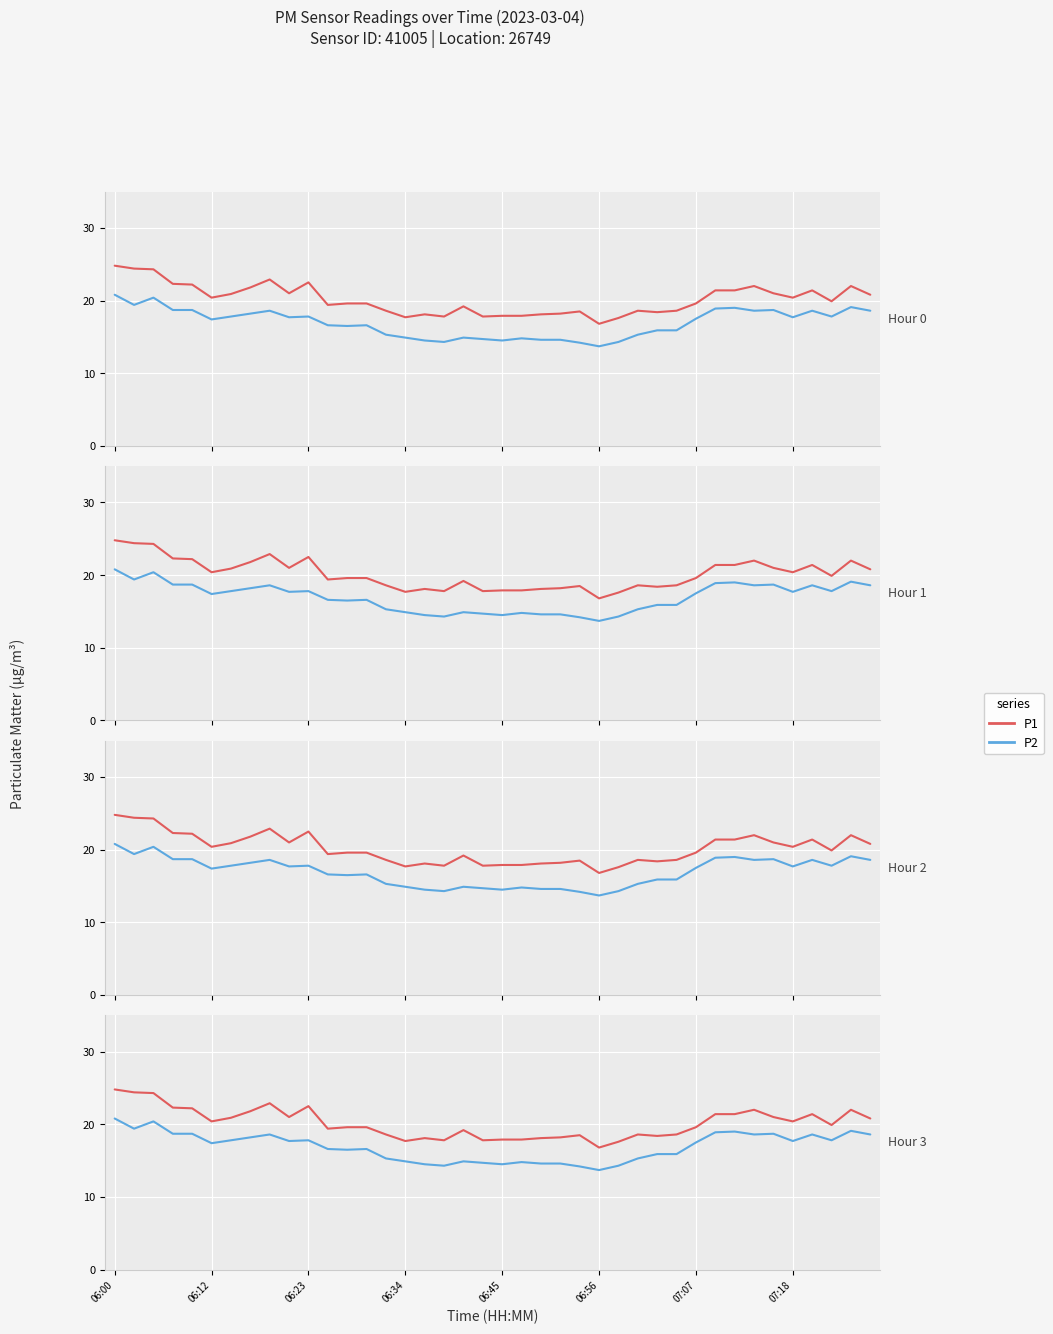

What is the difference between the P2 values at 07:18 and 10?

0.4